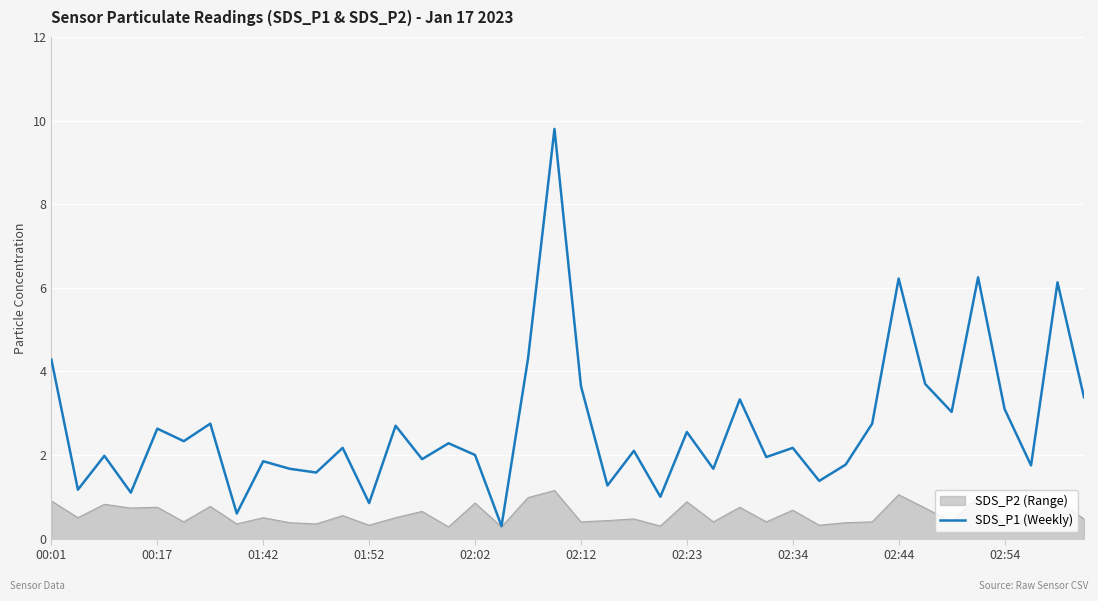

Which series has the largest total across all categories?

SDS_P1 (Weekly)